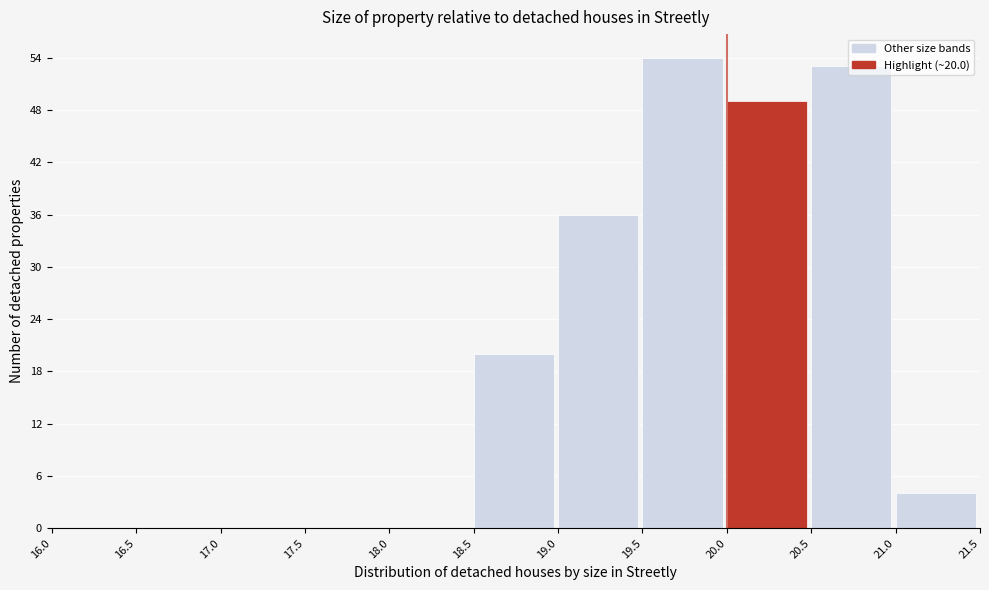

Which range on the x-axis has the tallest bar?

19.5 to 20.0